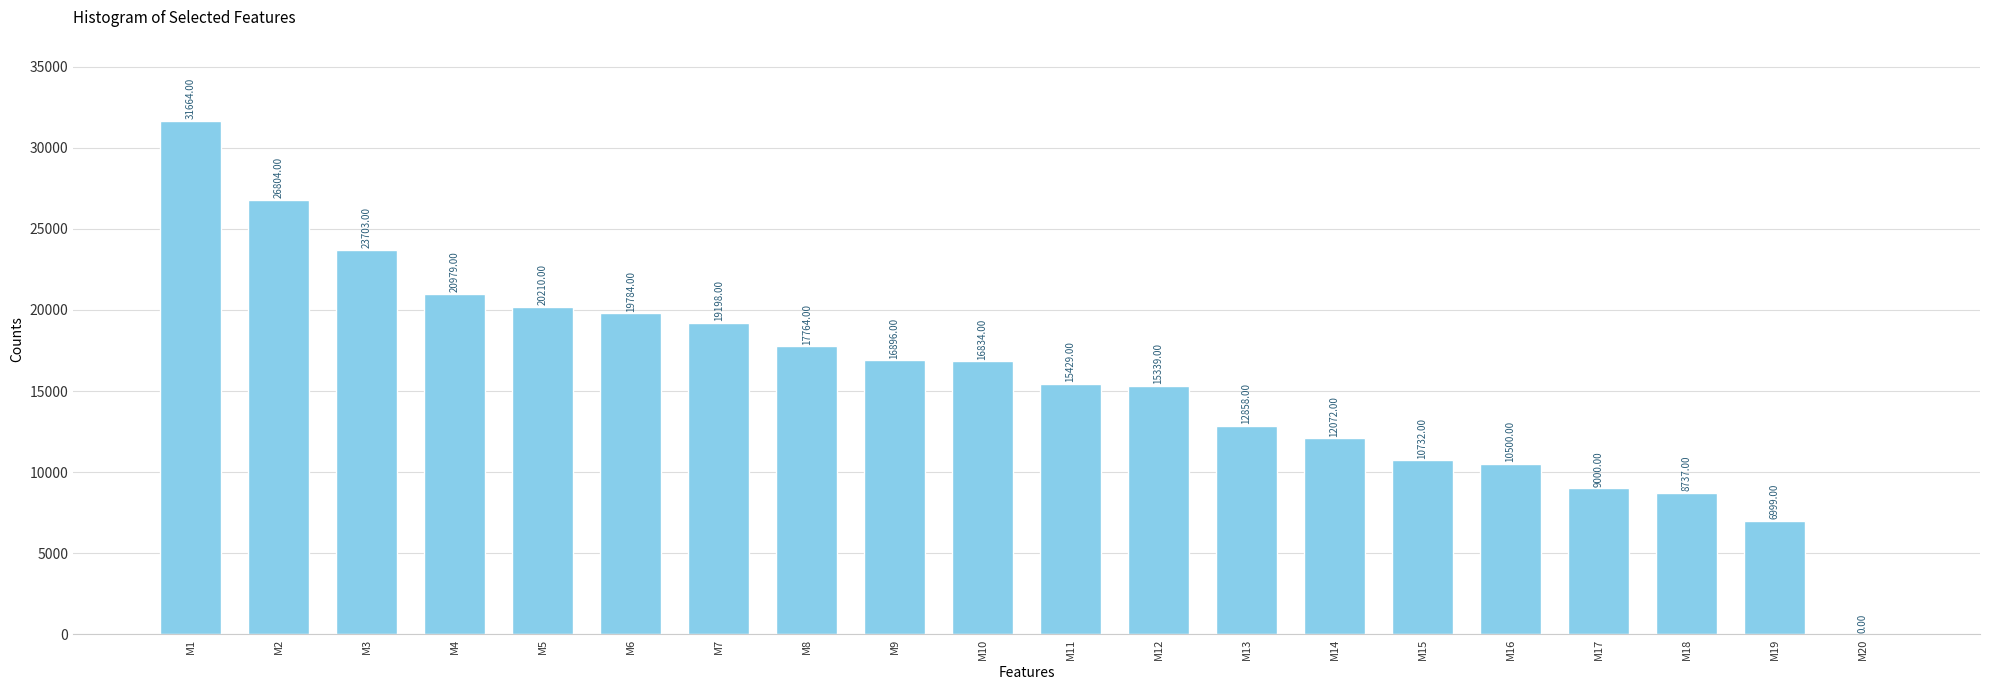

Approximately how many times larger is the value at M15 compared to M16?

1.0